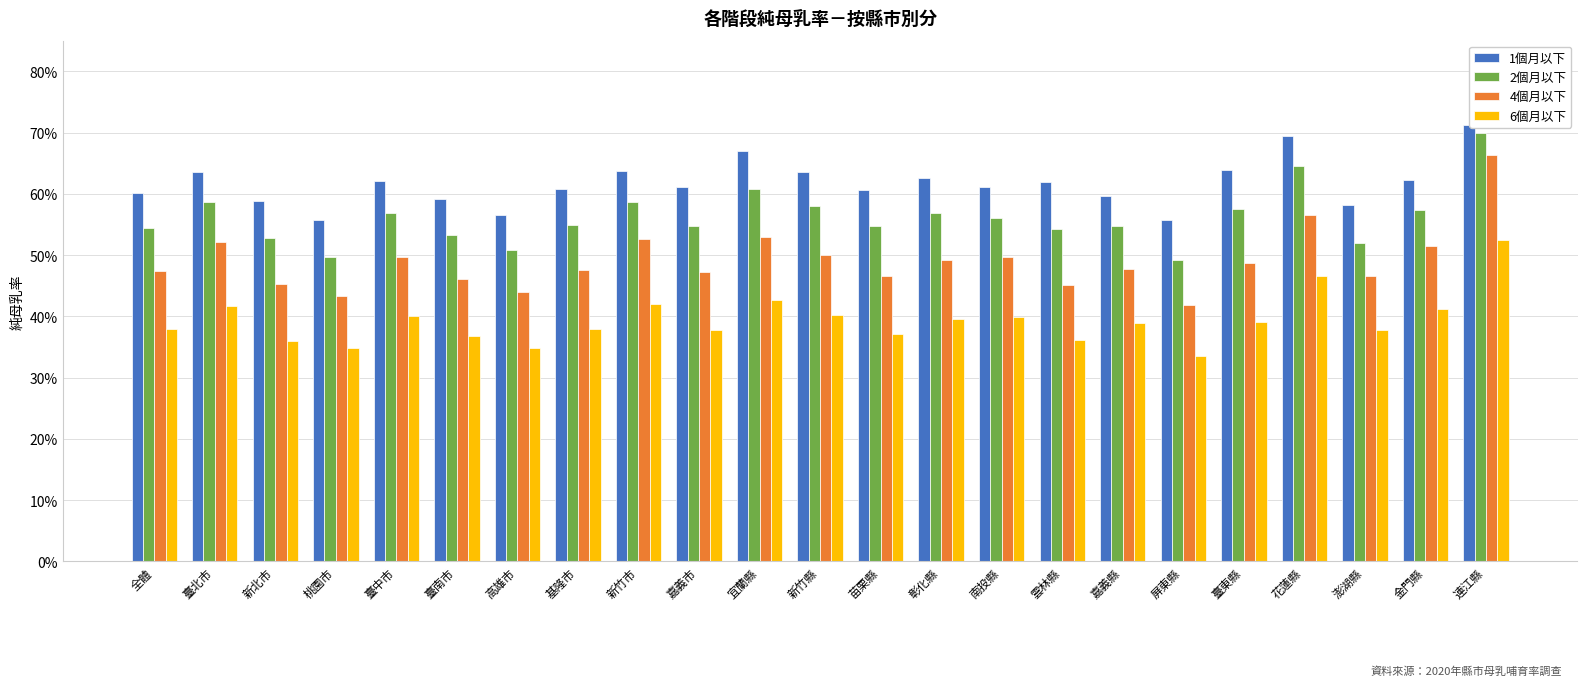

What is the maximum value for 1個月以下?

0.7